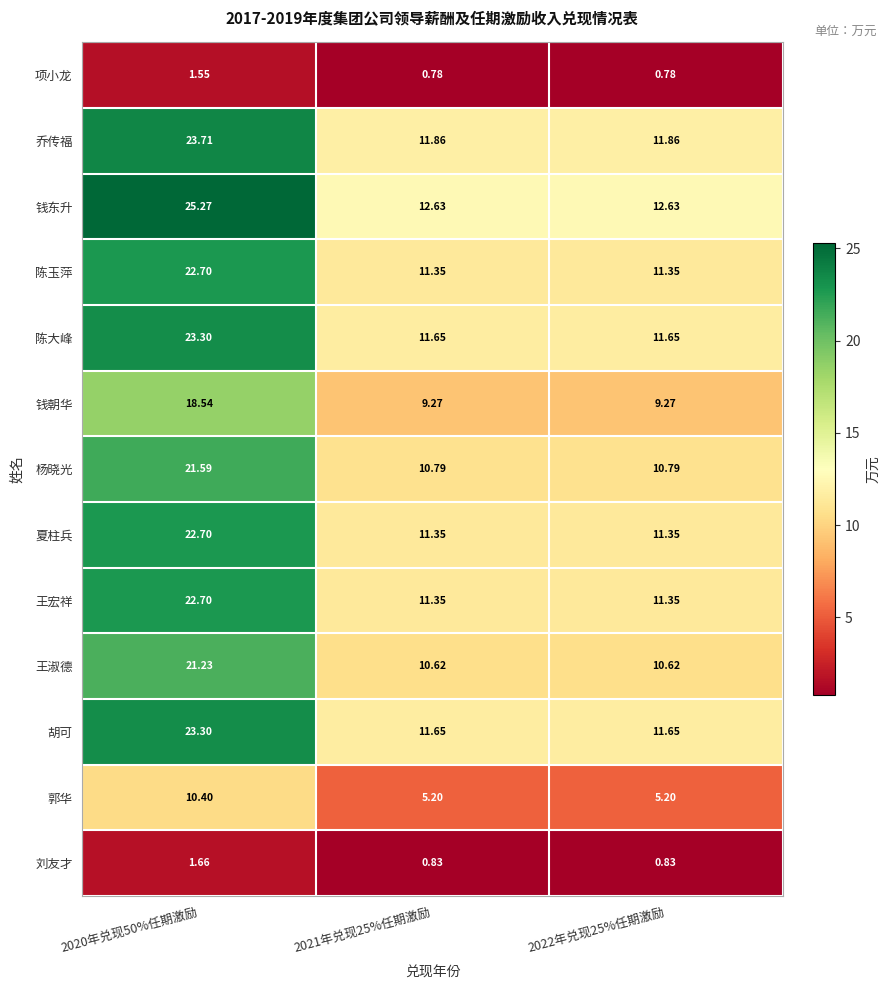

What is the total value across all series at 2021年兑现25%任期激励?

119.3